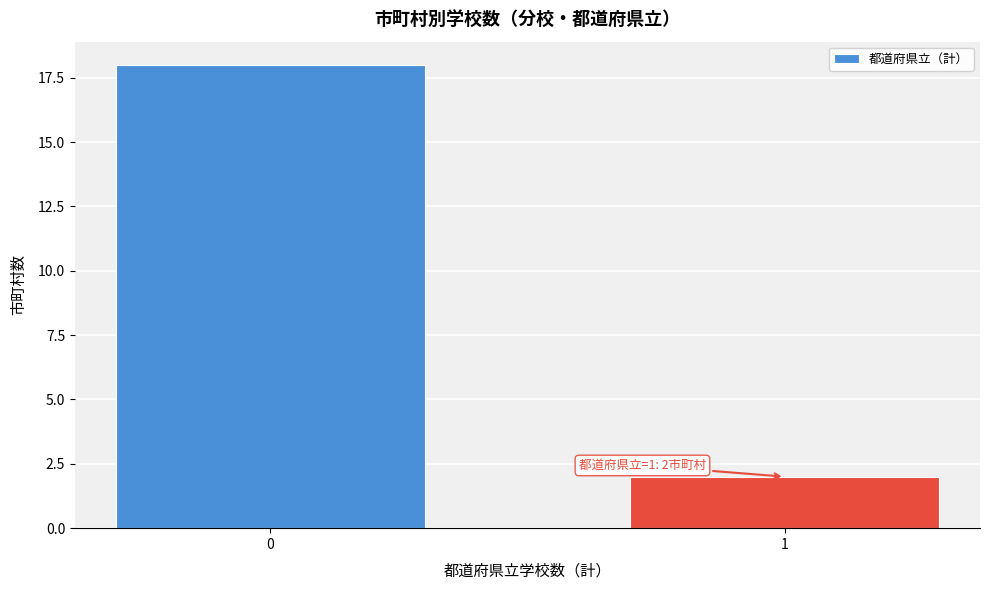

Reading left to right, list all the values displayed in this chart.

0=18	1=2